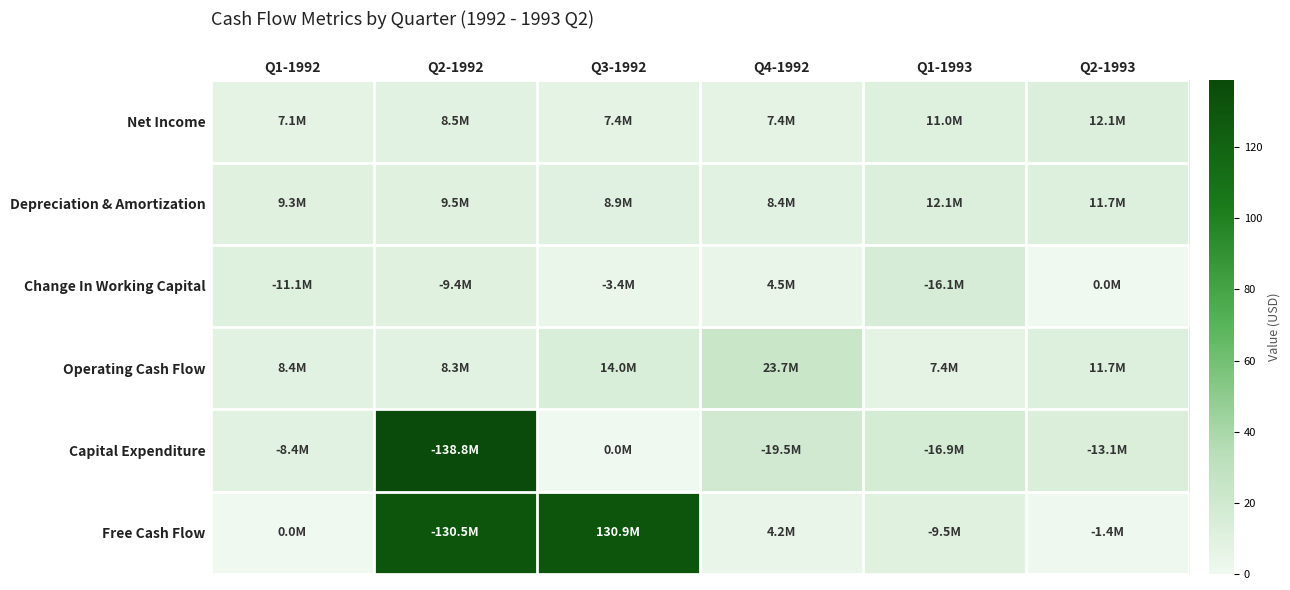

What is the total value across all series at Q3-1992?

164.6